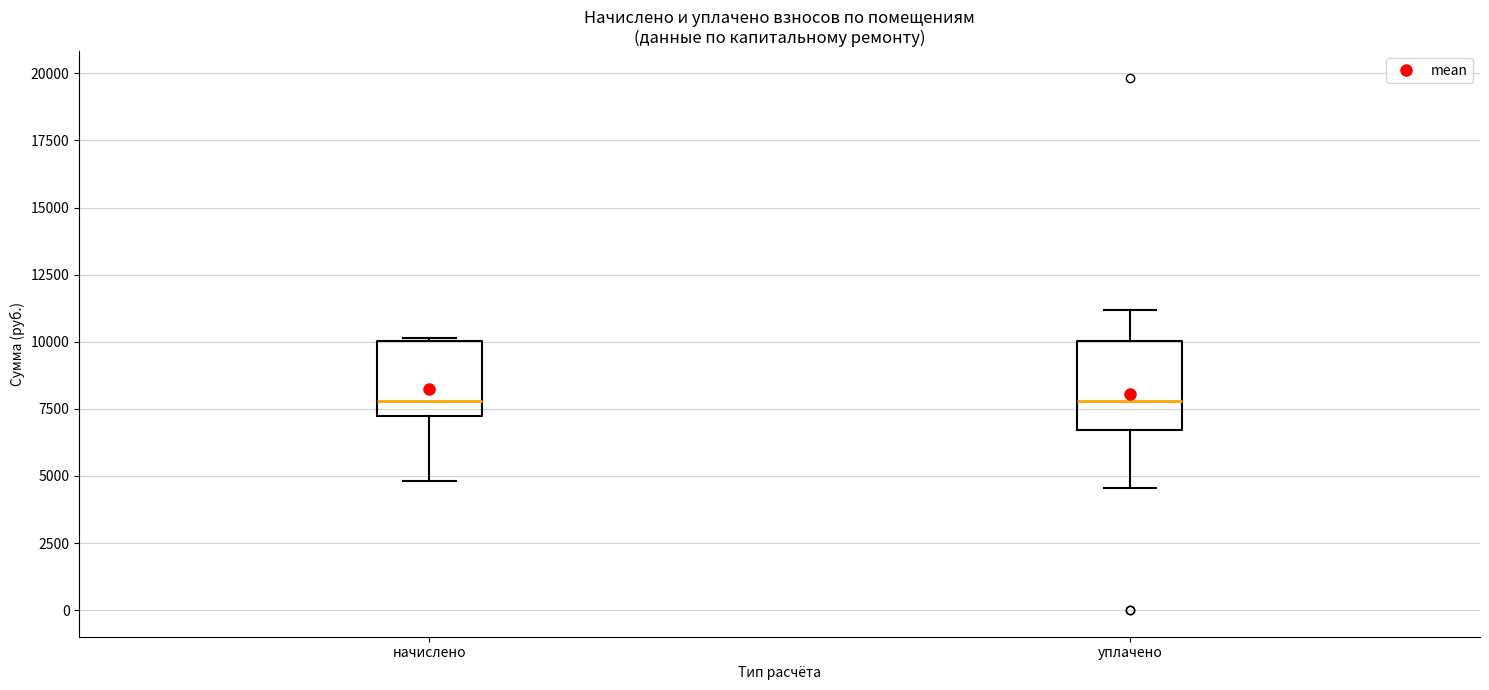

Where does the upper whisker of the box for уплачено end on the y-axis? The values are not printed on the chart, so give them approximately, as read against the axis.

11000